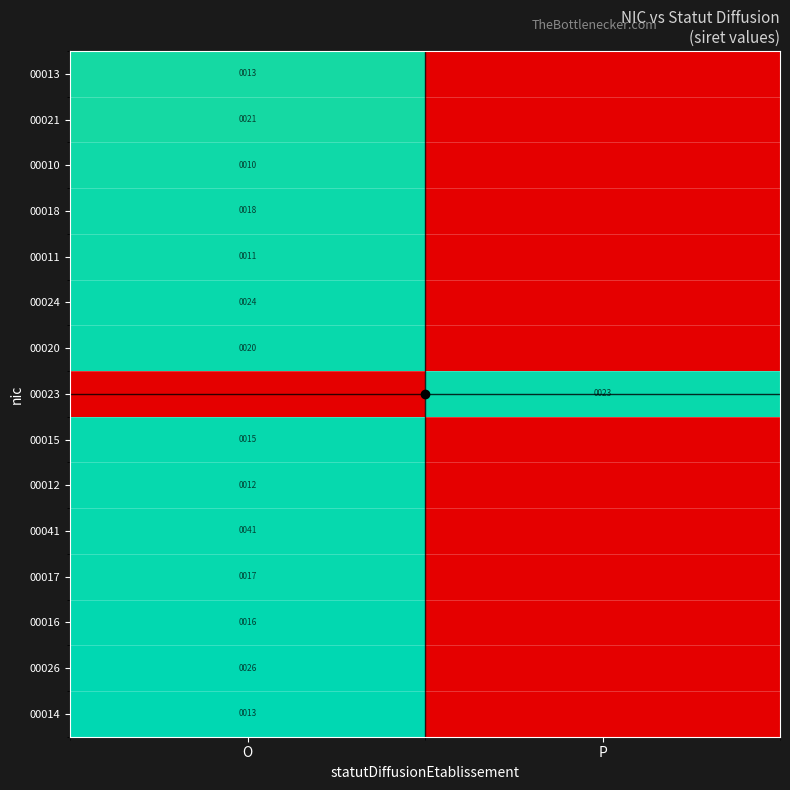

What is the difference between the highest and lowest values at O?

31.6